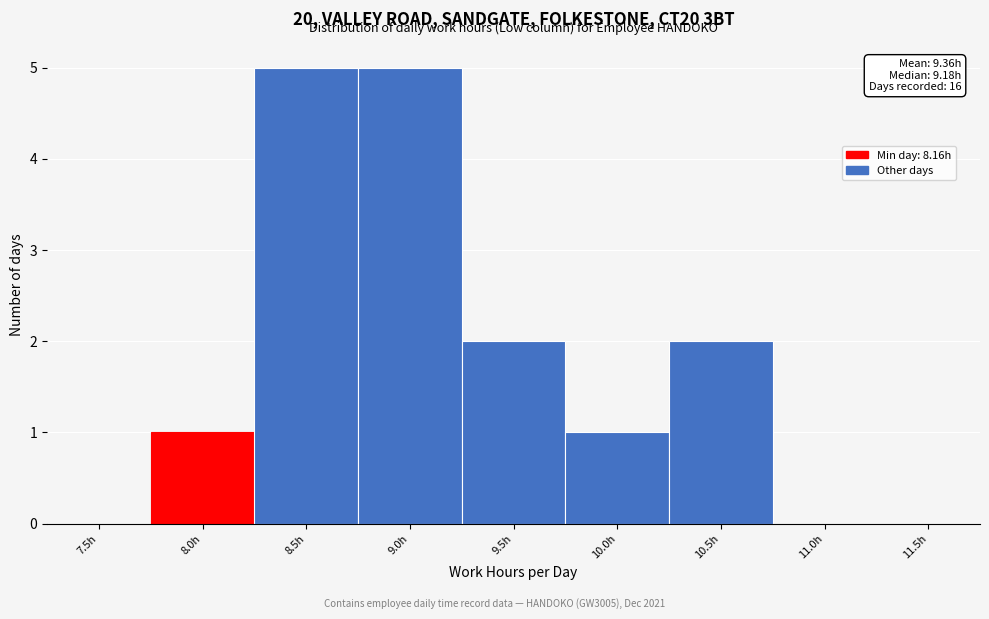

Reading left to right, what are all the values shown in this chart?

7.5h=0	8.0h=1	8.5h=5	9.0h=5	9.5h=2	10.0h=1	10.5h=2	11.0h=0	11.5h=0